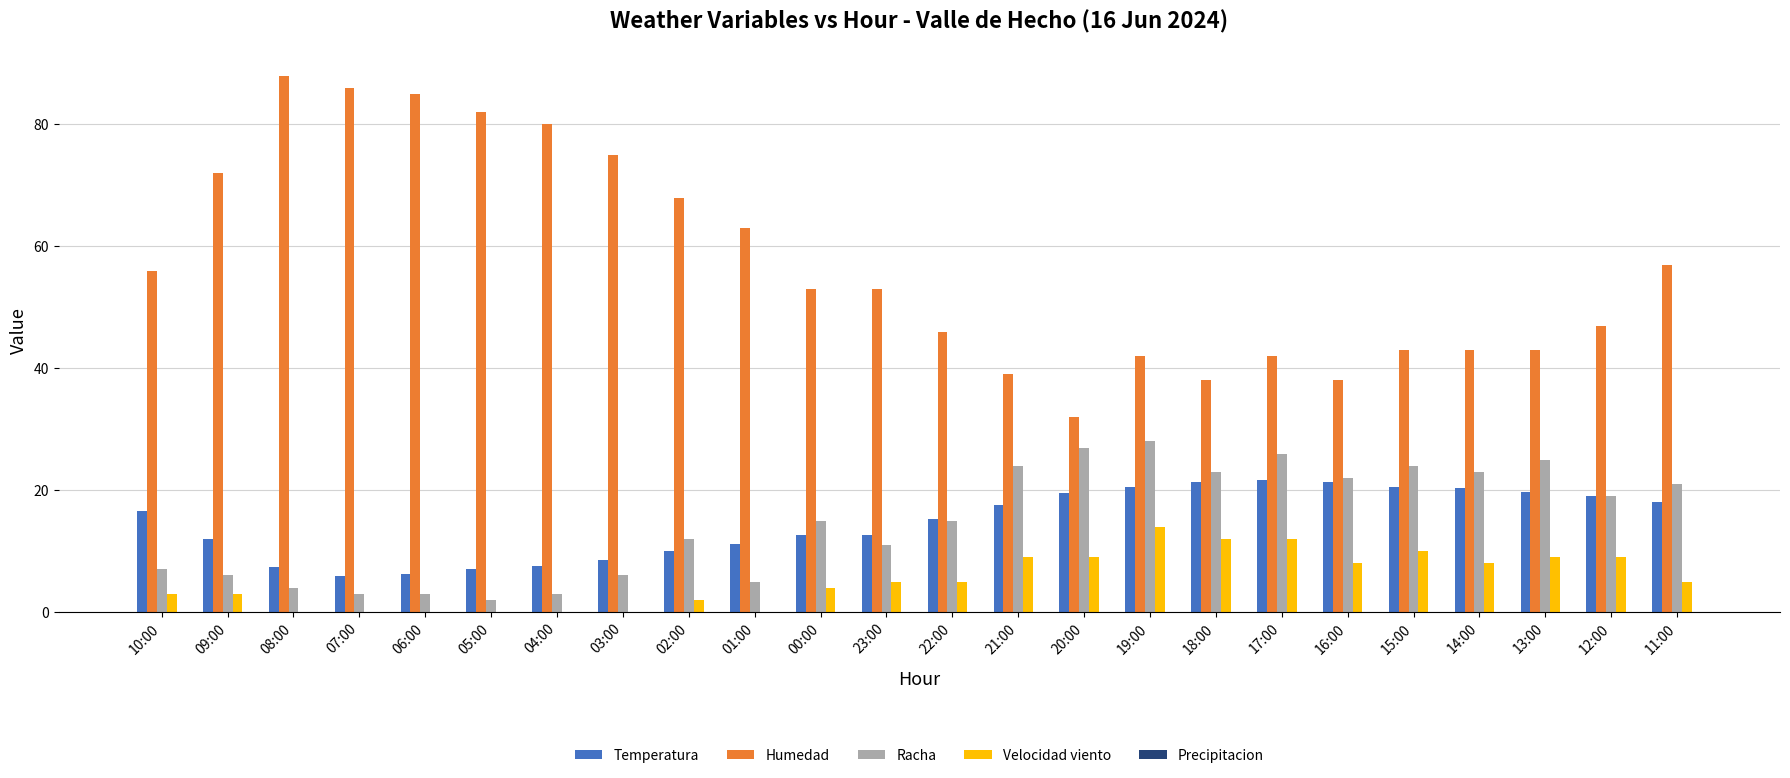

At which category does the chart reach its peak across all series?

08:00